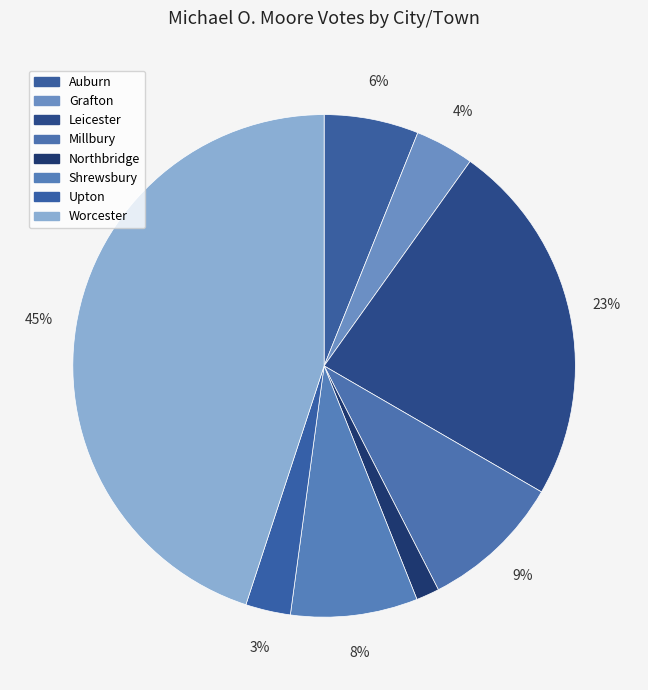

How many slices are in this pie chart?

8